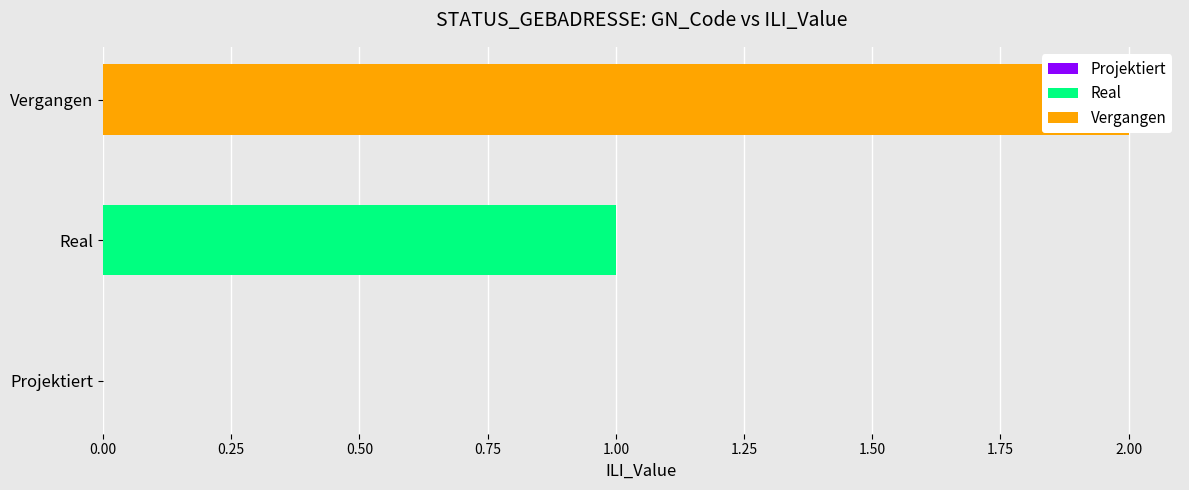

Rank the categories by value from highest to lowest.

Vergangen, Real, Projektiert